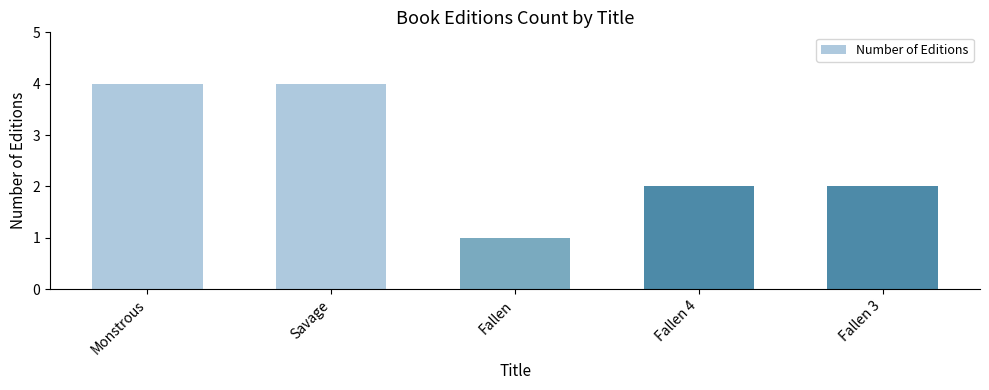

What is the change in value from Fallen to Fallen 4?

+1